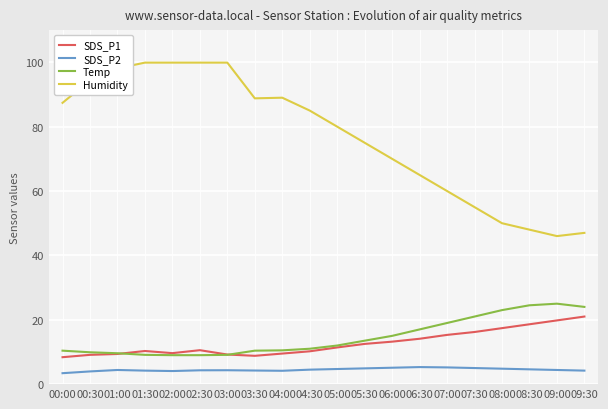

What is the sum of all Temp values?

292.0